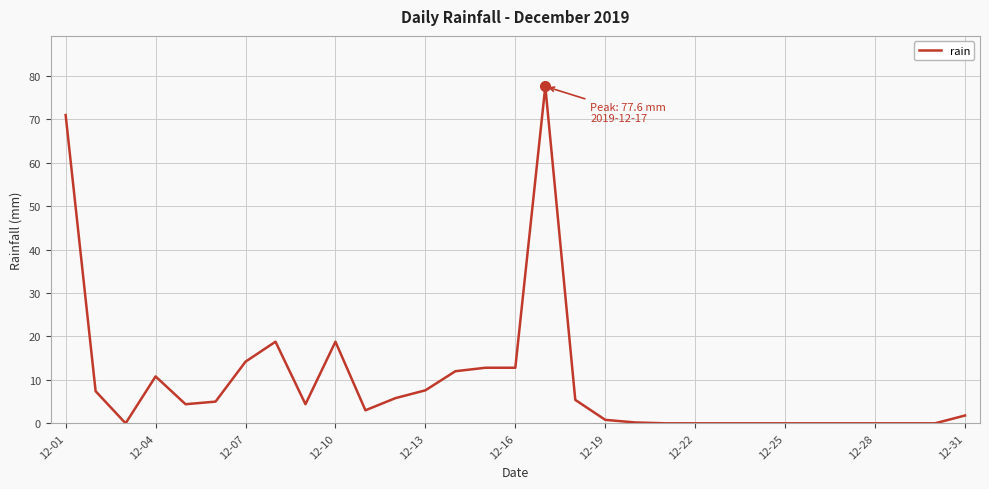

What is the greatest value displayed?

77.6